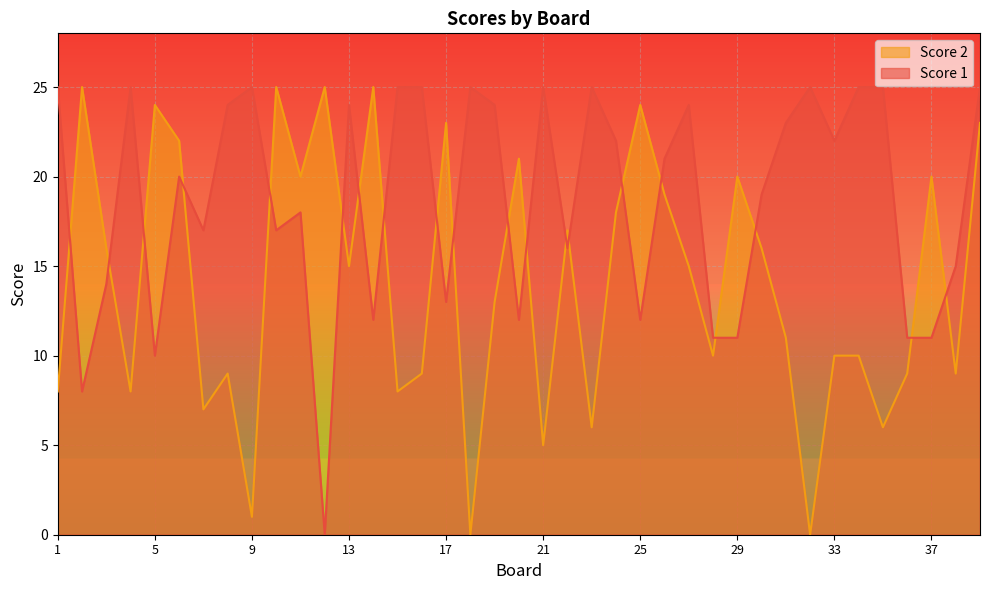

Which series ends up on top after the final intersection of Score 1 and Score 2?

Score 1